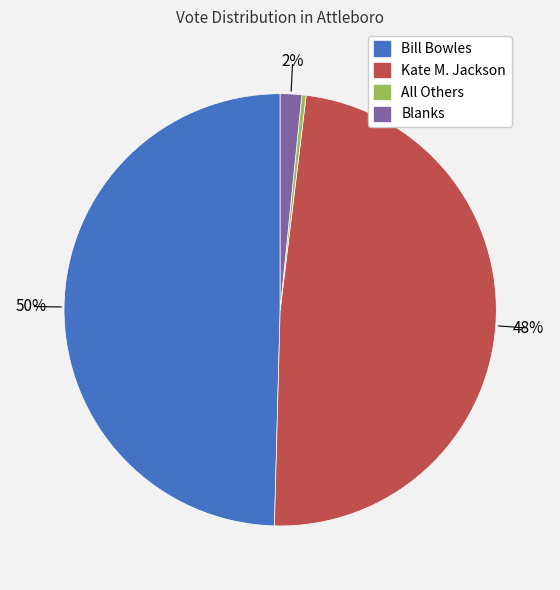

To the nearest percent, what is the average slice percentage?

25%